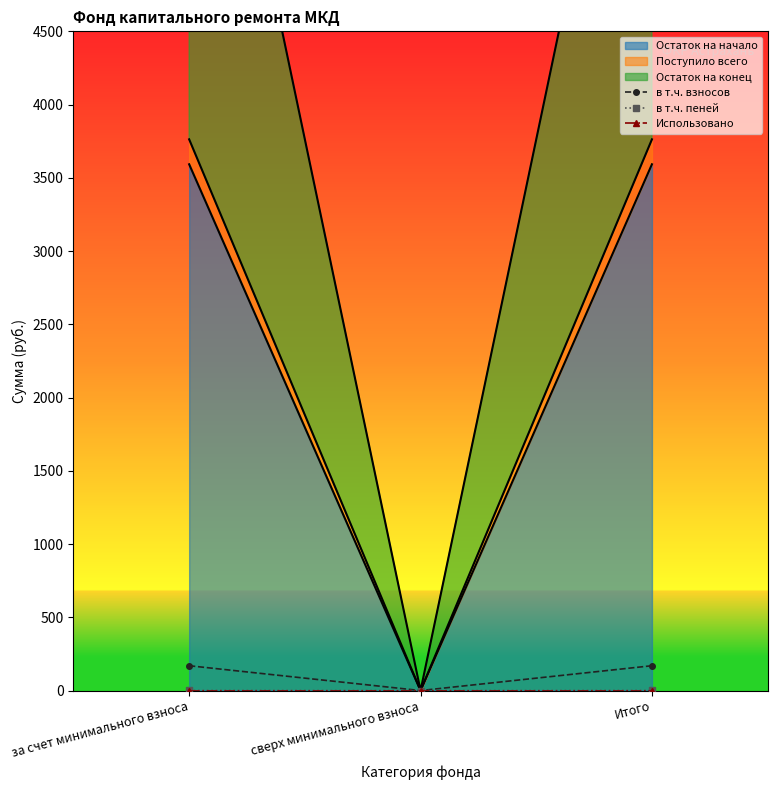

Count the number of categories in the chart.

3